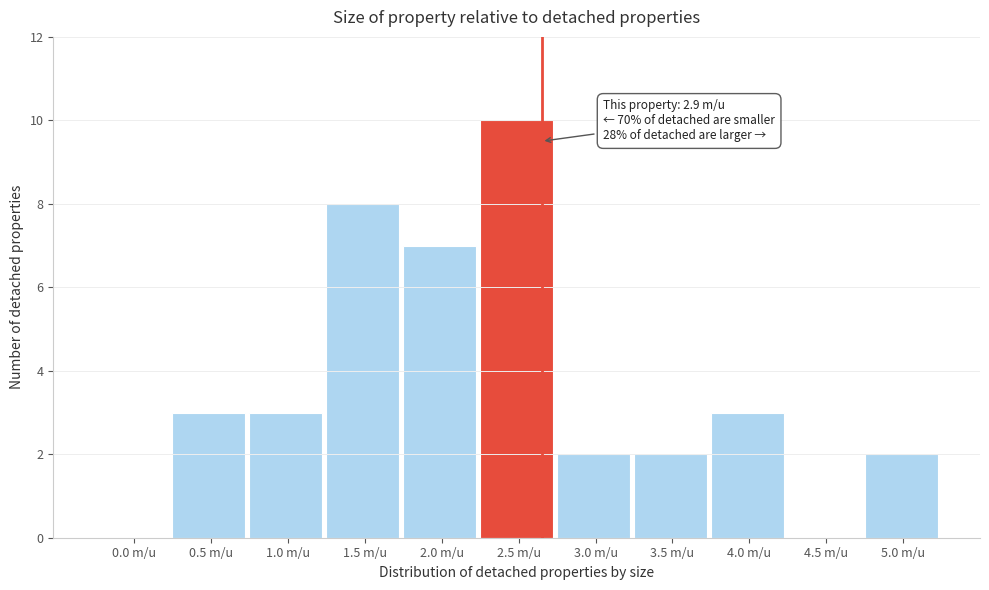

Reading right to left, extract all data points from this chart.

5.0 m/u=2	4.5 m/u=0	4.0 m/u=3	3.5 m/u=2	3.0 m/u=2	2.5 m/u=10	2.0 m/u=7	1.5 m/u=8	1.0 m/u=3	0.5 m/u=3	0.0 m/u=0